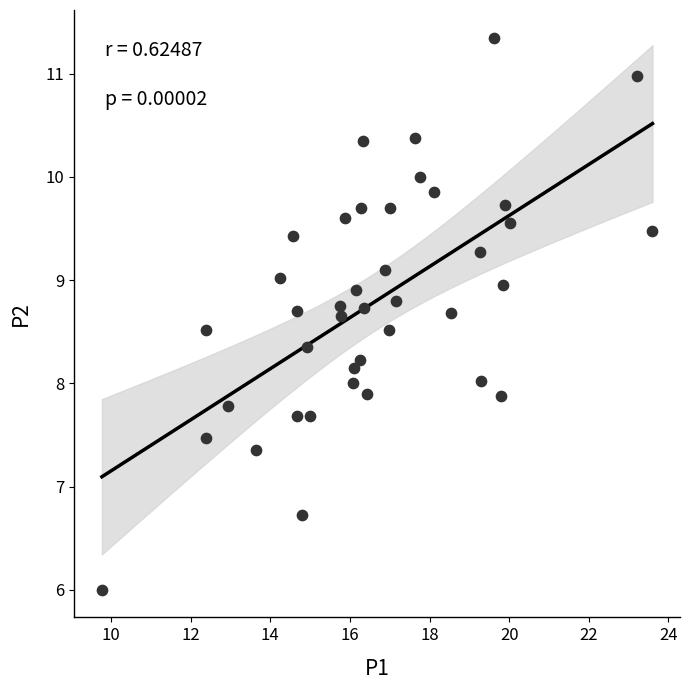

What is the range of X values (max minus min)?

13.8